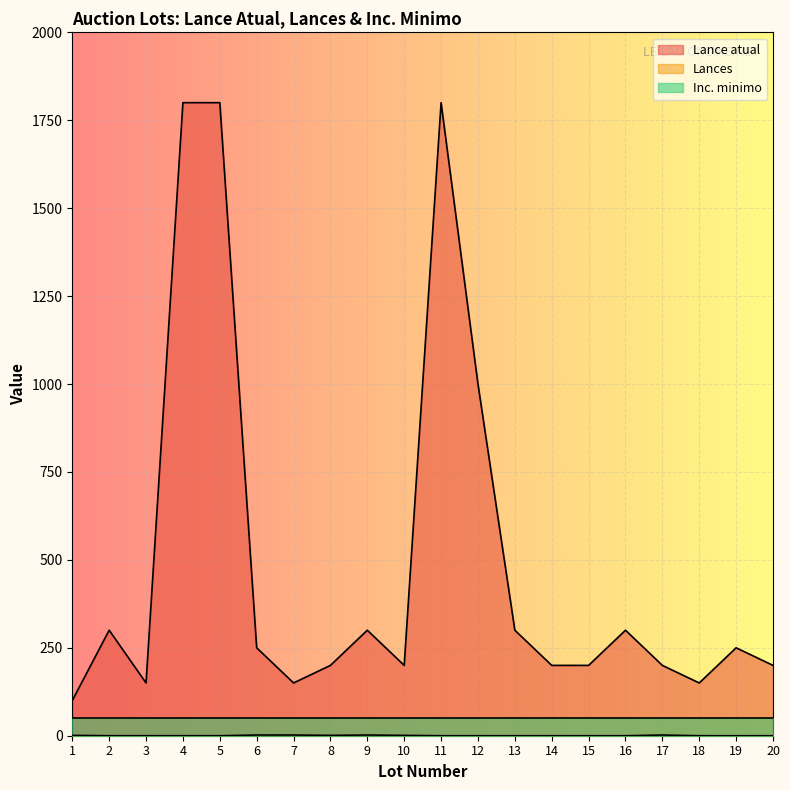

What is the difference between the second highest and minimum values in the Lance atual series?

1700